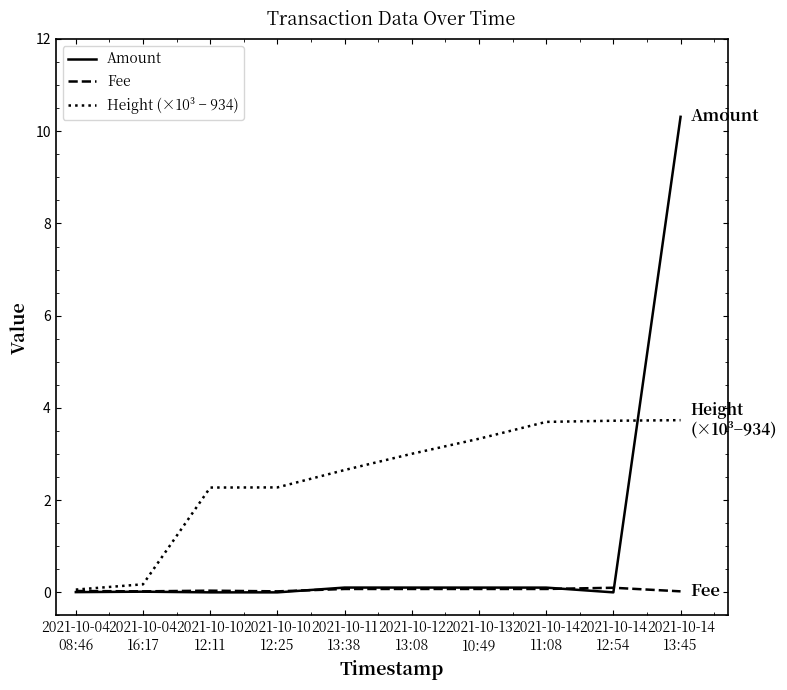

Which series has the largest range (max minus min)?

Amount